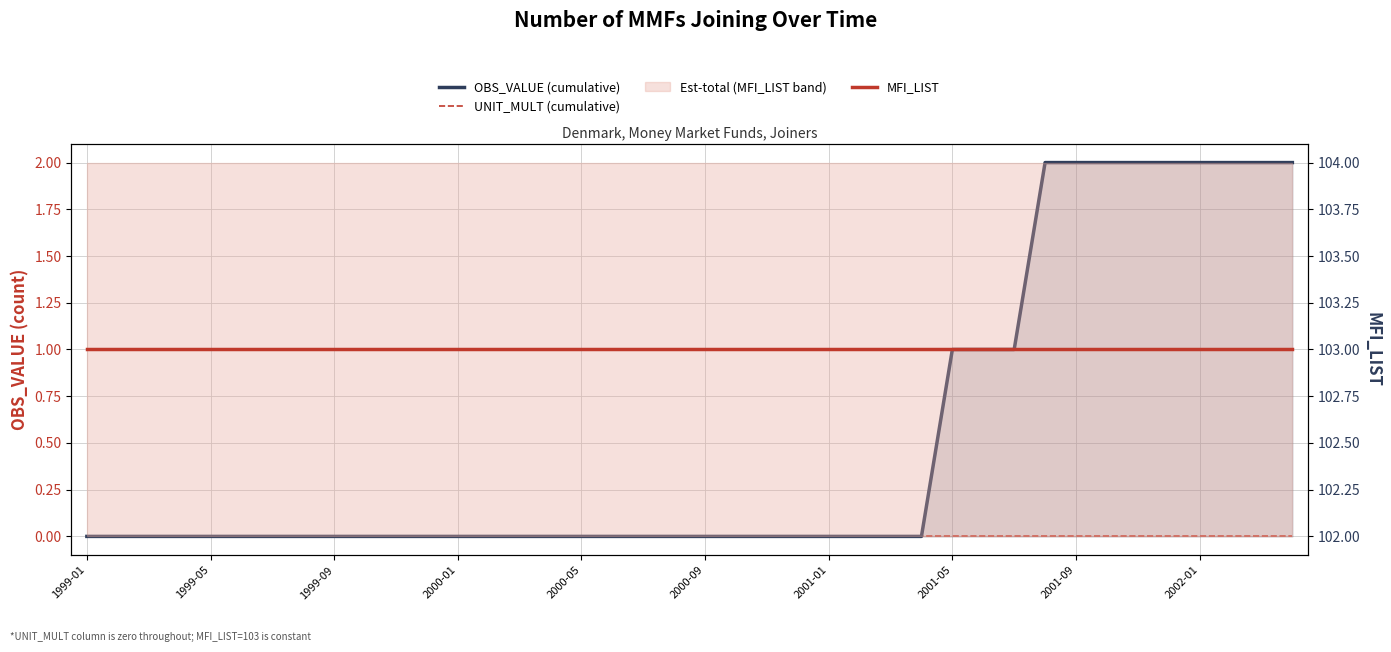

What position from the left is 30?

31